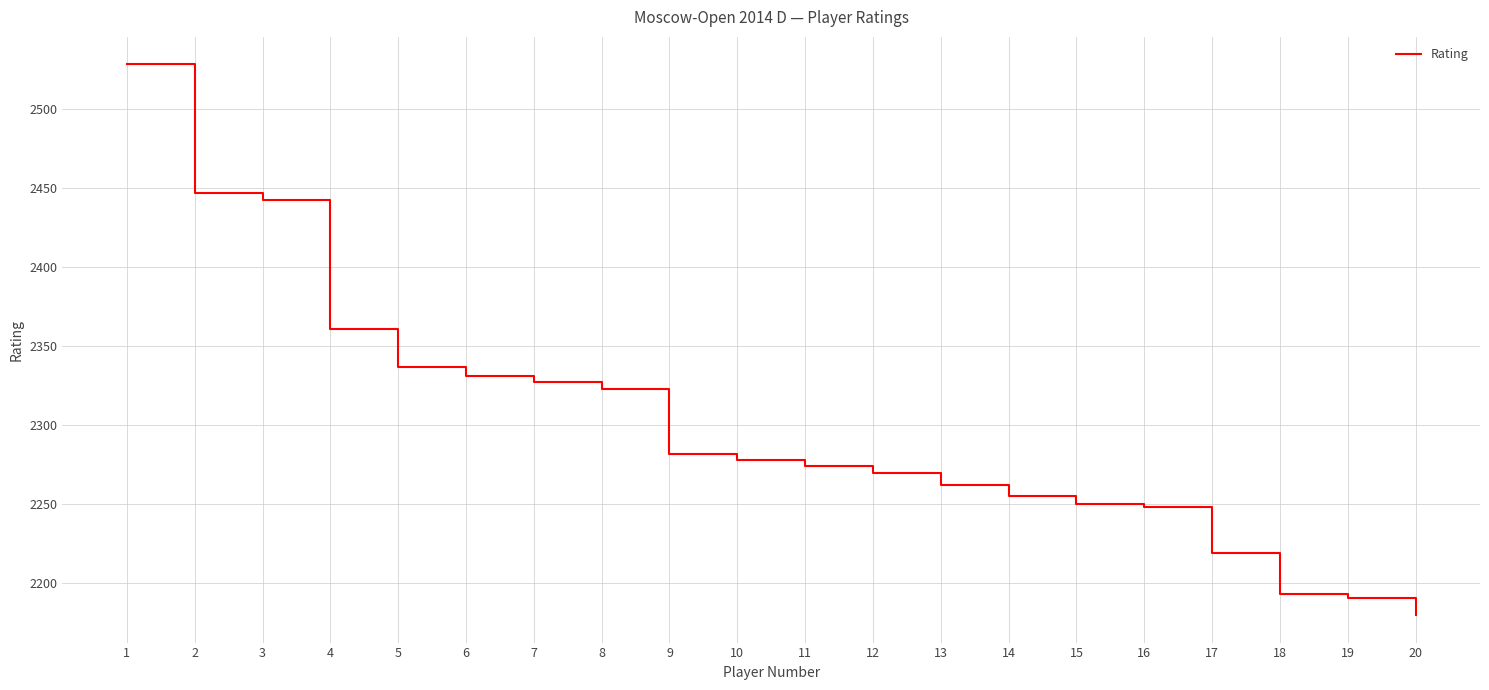

Which label corresponds to the smallest value in the chart?

20